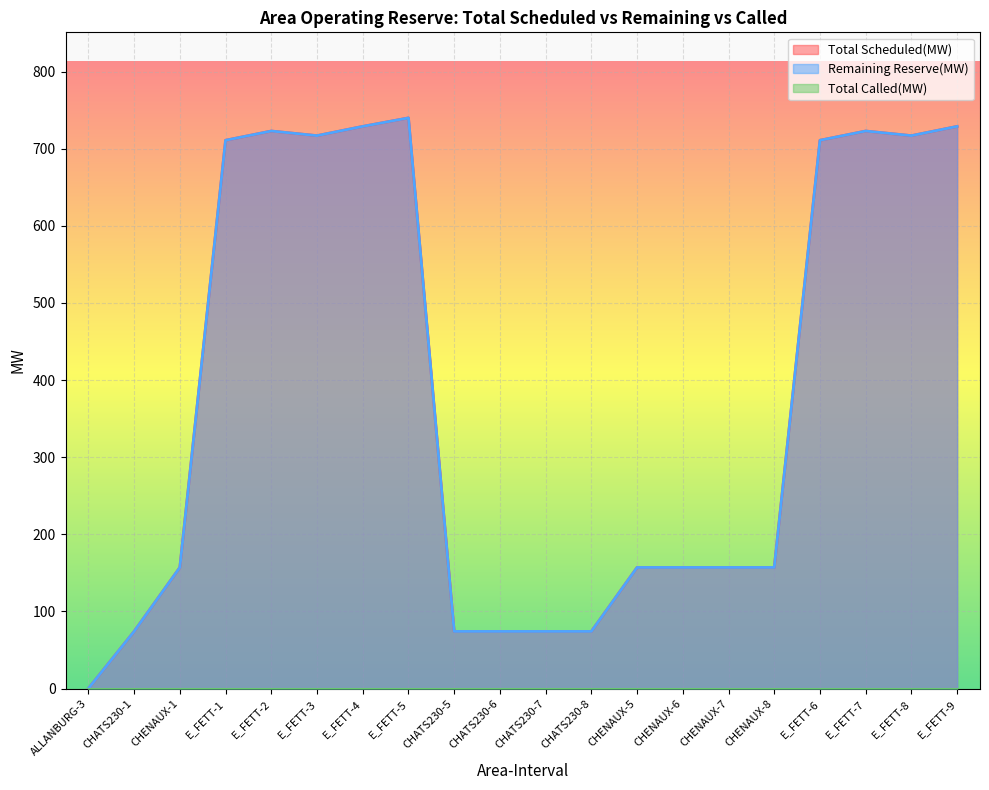

What is the label of the 2nd point from the left?

CHATS230-1